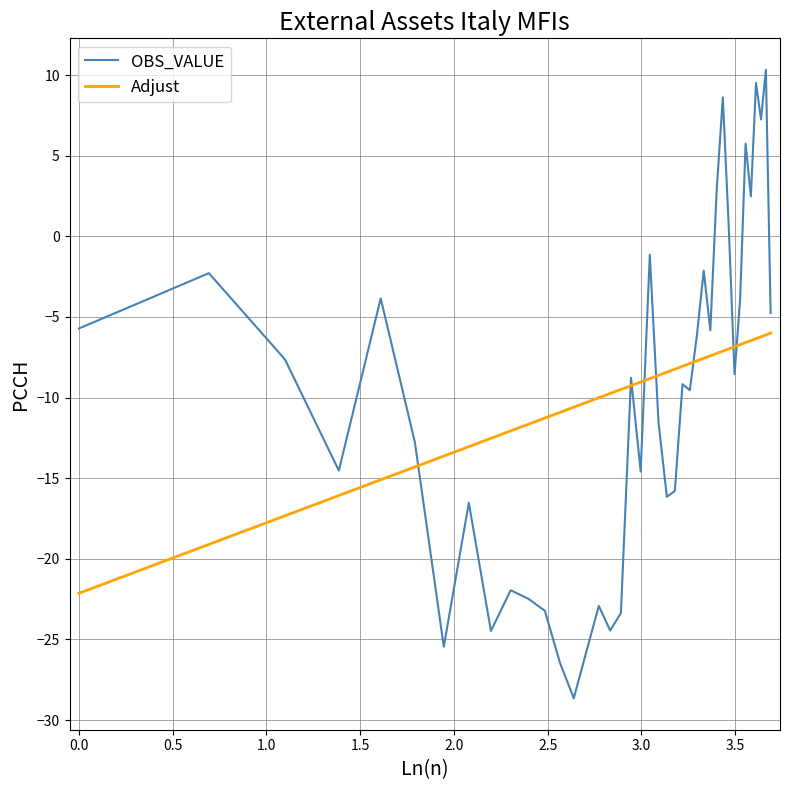

Which series has the largest range (max minus min)?

OBS_VALUE